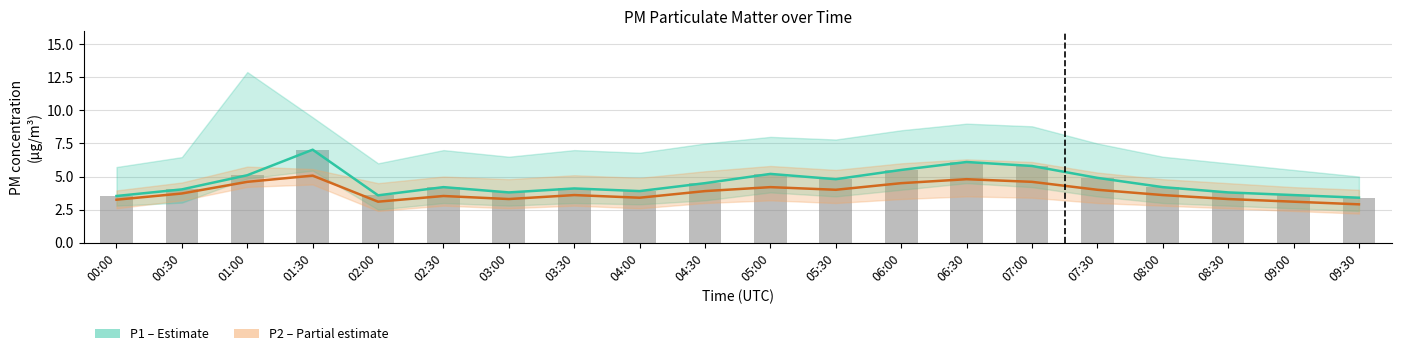

What is the sum of the P2 (PM2.5) values at 01:00 and 06:00?

9.1